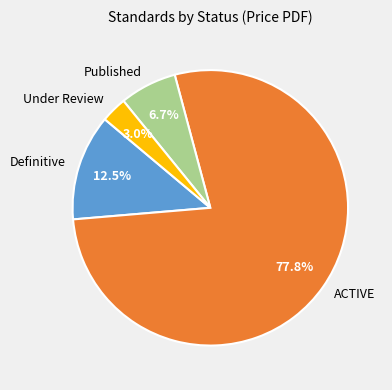

How many slices are in this pie chart?

4